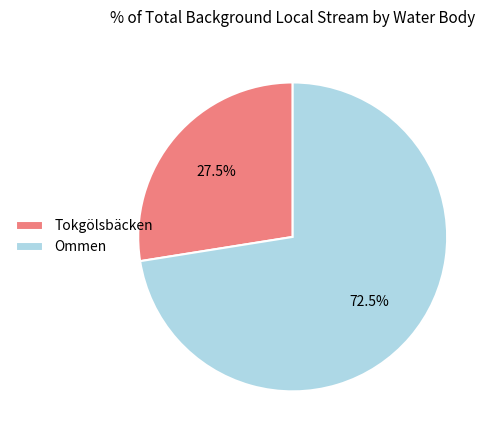

To the nearest percent, what is the combined percentage of Ommen and Tokgölsbäcken?

100%